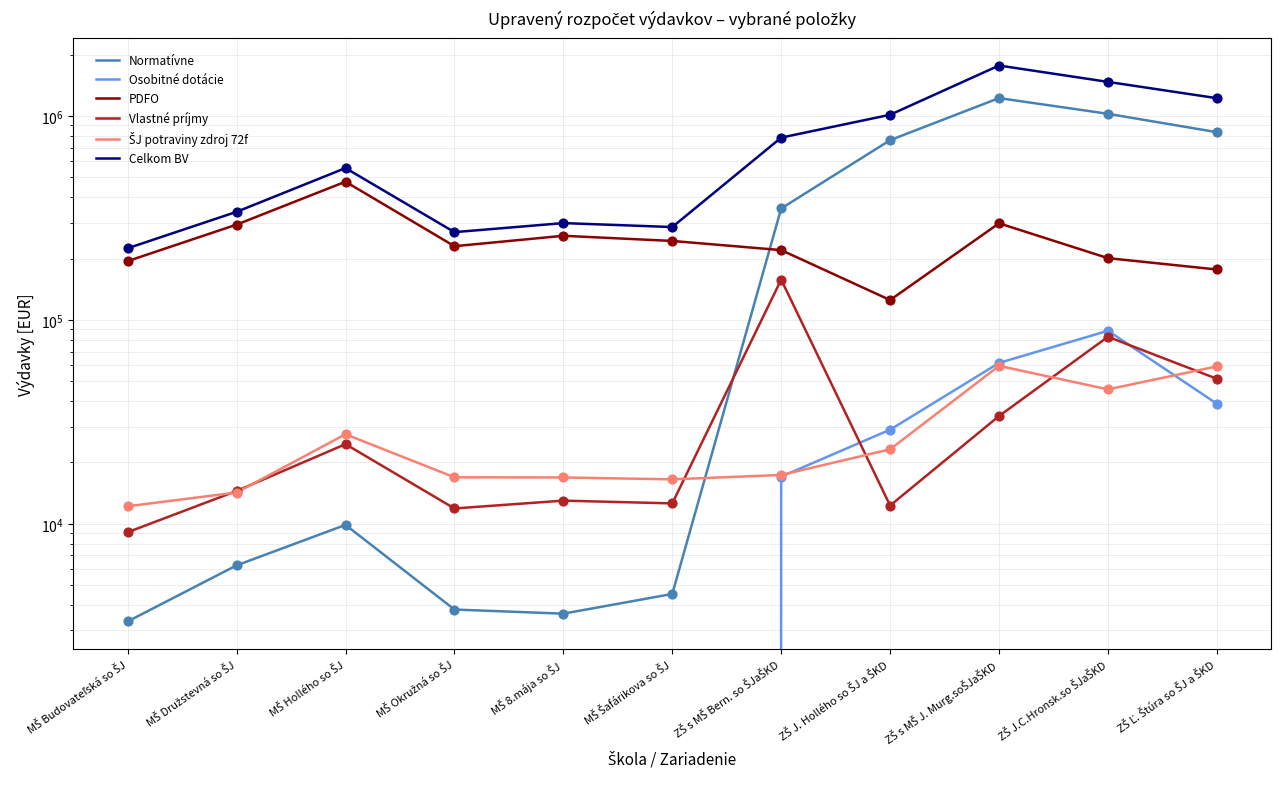

Is the value of Celkom BV at MŠ Družstevná so ŠJ greater than the value of Normatívne at ZŠ s MŠ Bern. so ŠJaŠKD?

No